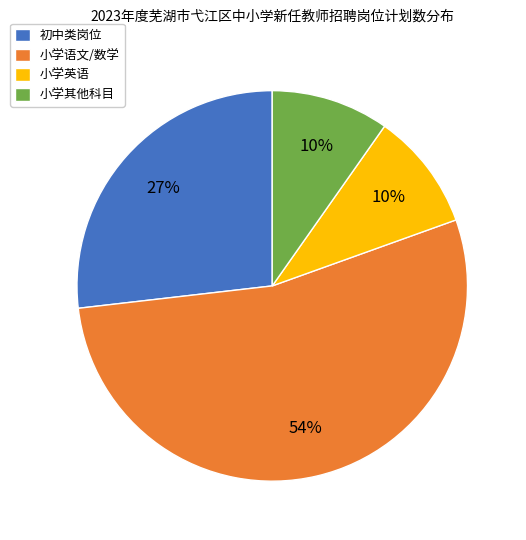

Is the sum of 小学语文/数学 and 小学其他科目 greater than half?

Yes